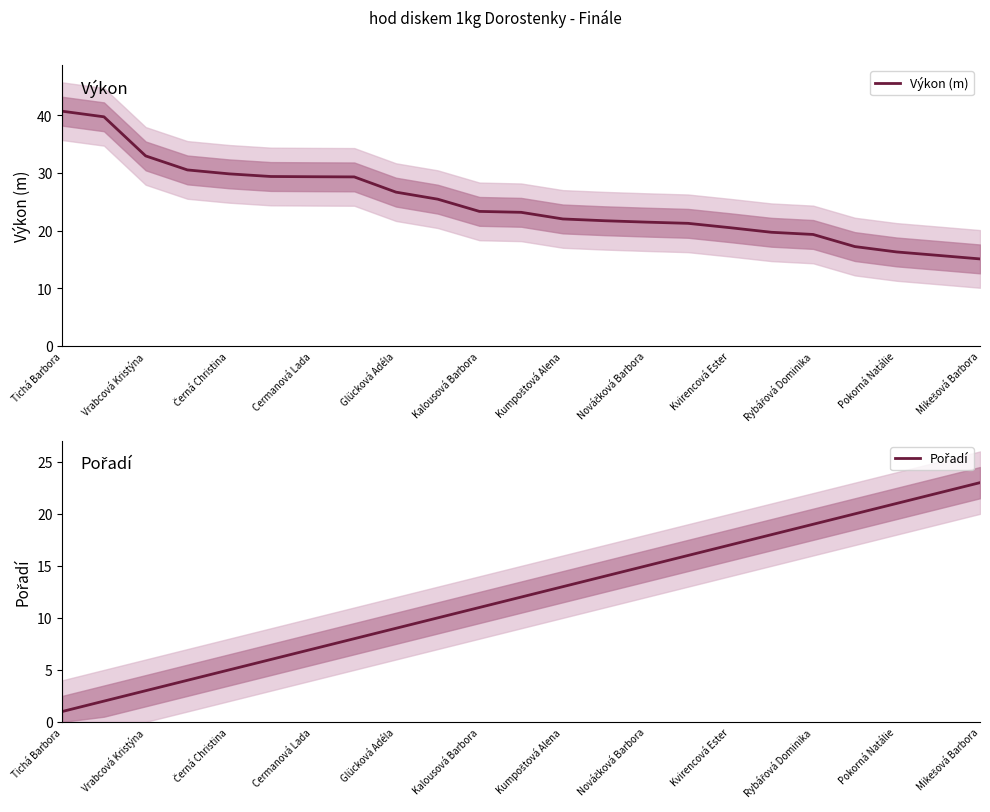

Which label corresponds to the smallest value in the chart?

Tichá Barbora